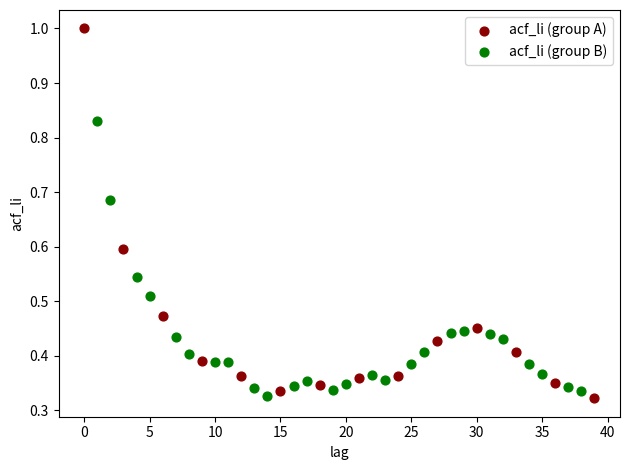

Which series contains the highest Y value?

acf_li (group A)